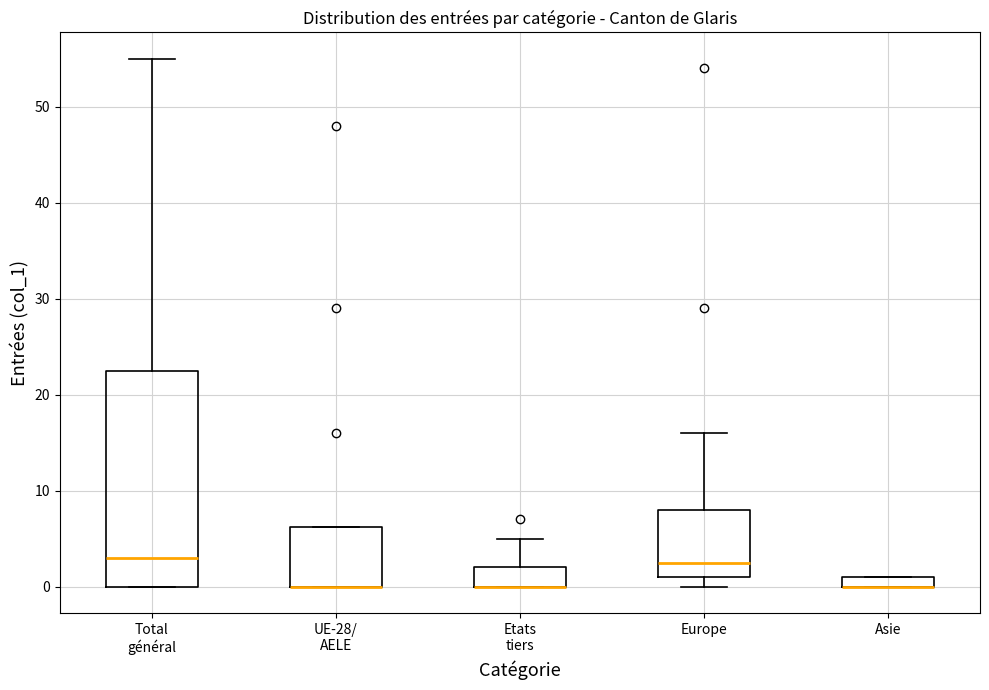

Where is the upper edge of the box for Asie on the y-axis? The values are not printed on the chart, so give them approximately, as read against the axis.

1